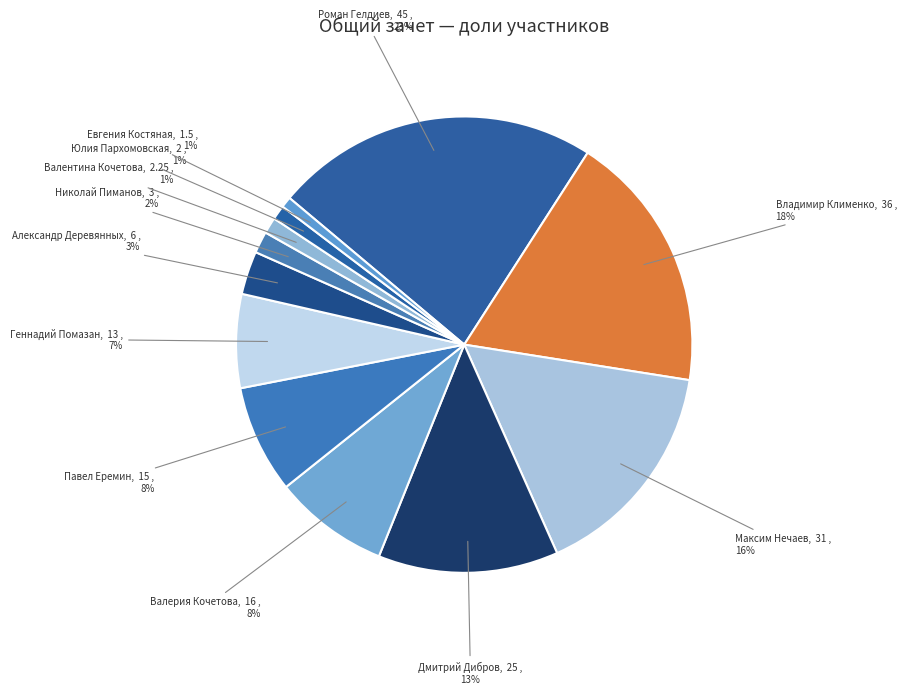

True or false: Валентина Кочетова accounts for 14% of the total.

False